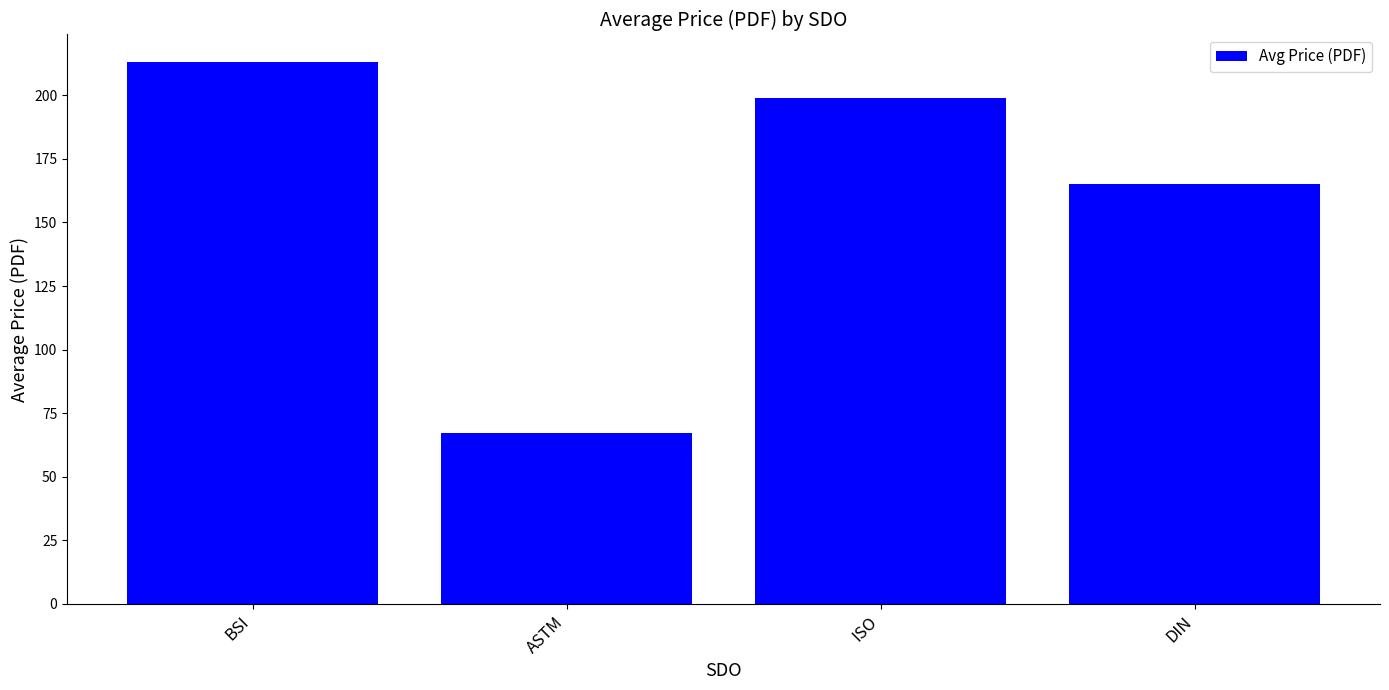

Which label corresponds to the smallest value in the chart?

ASTM